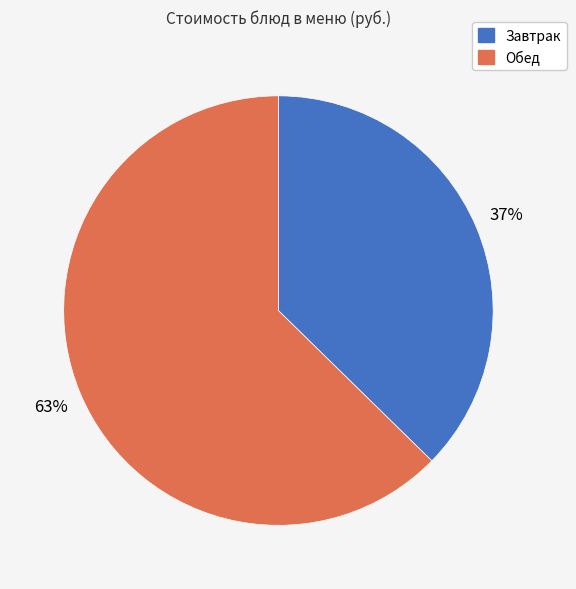

Is there any slice that represents more than half of the pie?

Yes